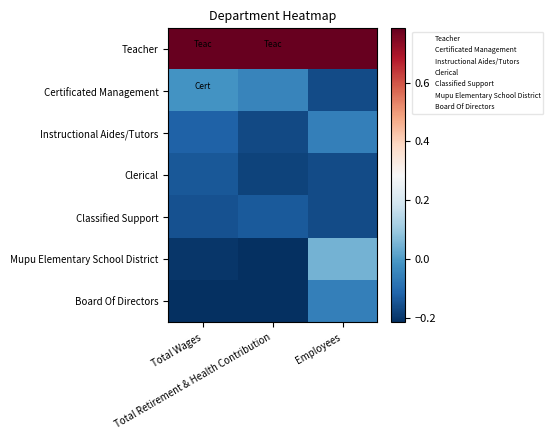

Reading left to right, extract all data points from this chart.

Teacher: Total Wages=0.8	Total Retirement & Health Contribution=0.8	Employees=0.8
Certificated Management: Total Wages=-0.0	Total Retirement & Health Contribution=-0.0	Employees=-0.2
Instructional Aides/Tutors: Total Wages=-0.1	Total Retirement & Health Contribution=-0.2	Employees=-0.1
Clerical: Total Wages=-0.1	Total Retirement & Health Contribution=-0.2	Employees=-0.2
Classified Support: Total Wages=-0.2	Total Retirement & Health Contribution=-0.1	Employees=-0.2
Mupu Elementary School District: Total Wages=-0.2	Total Retirement & Health Contribution=-0.2	Employees=0.0
Board Of Directors: Total Wages=-0.2	Total Retirement & Health Contribution=-0.2	Employees=-0.1